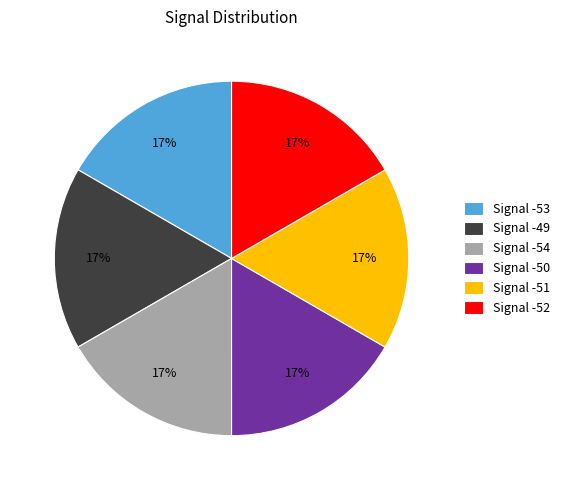

To the nearest percent, what is the combined percentage of Signal -50 and Signal -53?

33%